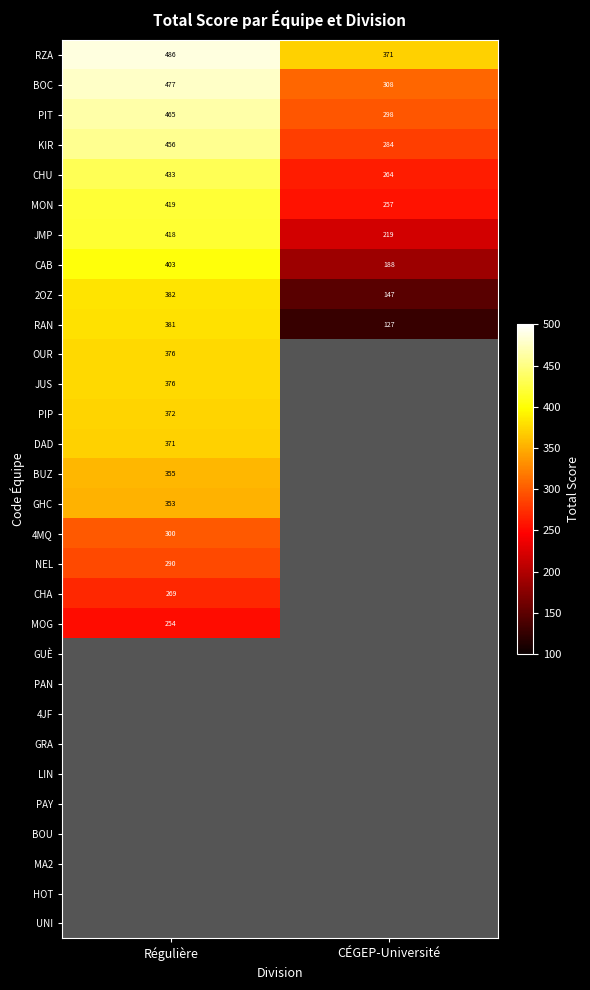

Is it true that 2OZ equals 215.0 at CÉGEP-Université?

False